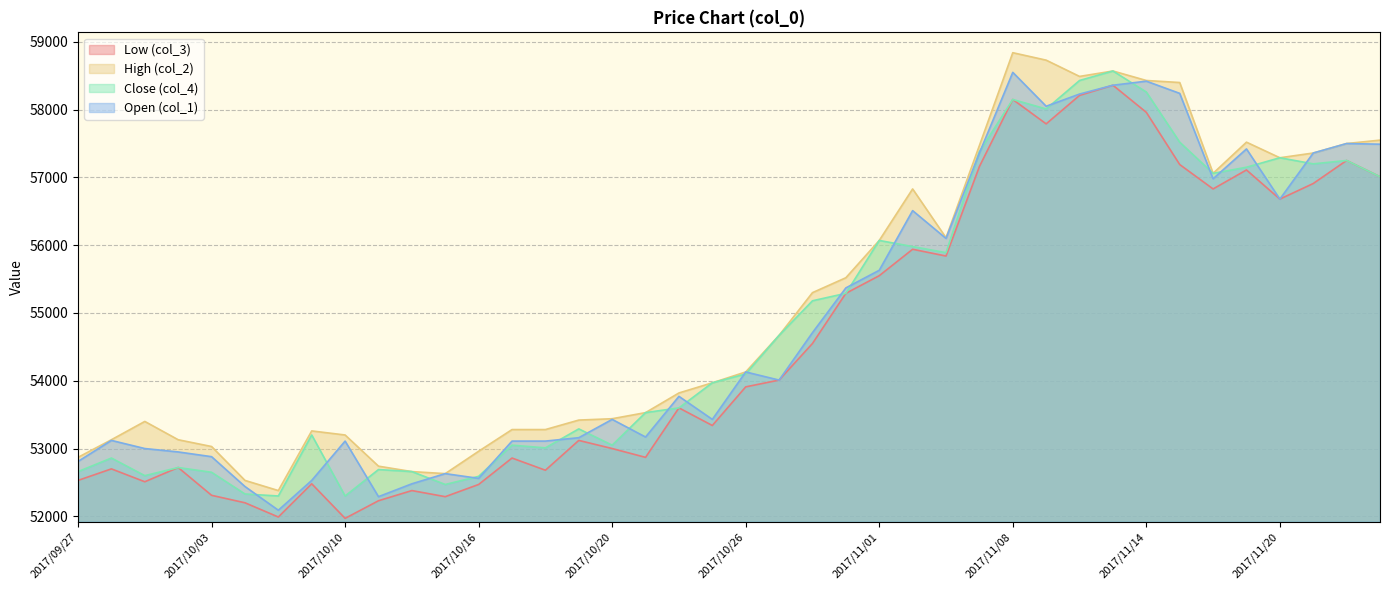

Reading left to right, transcribe all the data shown in this chart.

col_3: 2017/09/27=52530	2017/09/28=52700	2017/09/29=52510	2017/10/02=52720	2017/10/03=52310	2017/10/04=52200	2017/10/05=51990	2017/10/06=52480	2017/10/10=51970	2017/10/11=52230	2017/10/12=52380	2017/10/13=52290	2017/10/16=52470	2017/10/17=52860	2017/10/18=52680	2017/10/19=53120	2017/10/20=53000	2017/10/23=52870	2017/10/24=53600	2017/10/25=53340	2017/10/26=53910	2017/10/27=54010	2017/10/30=54550	2017/10/31=55290	2017/11/01=55550	2017/11/02=55940	2017/11/06=55840	2017/11/07=57160	2017/11/08=58150	2017/11/09=57790	2017/11/10=58210	2017/11/13=58360	2017/11/14=57960	2017/11/15=57190	2017/11/16=56830	2017/11/17=57110	2017/11/20=56680	2017/11/21=56910	2017/11/22=57250	2017/11/24=57010
col_2: 2017/09/27=52870	2017/09/28=53130	2017/09/29=53400	2017/10/02=53130	2017/10/03=53030	2017/10/04=52530	2017/10/05=52380	2017/10/06=53260	2017/10/10=53200	2017/10/11=52740	2017/10/12=52660	2017/10/13=52630	2017/10/16=52960	2017/10/17=53280	2017/10/18=53280	2017/10/19=53420	2017/10/20=53440	2017/10/23=53530	2017/10/24=53820	2017/10/25=53970	2017/10/26=54130	2017/10/27=54670	2017/10/30=55300	2017/10/31=55520	2017/11/01=56070	2017/11/02=56830	2017/11/06=56110	2017/11/07=57470	2017/11/08=58840	2017/11/09=58730	2017/11/10=58490	2017/11/13=58570	2017/11/14=58430	2017/11/15=58400	2017/11/16=57060	2017/11/17=57520	2017/11/20=57290	2017/11/21=57360	2017/11/22=57500	2017/11/24=57550
col_4: 2017/09/27=52660	2017/09/28=52860	2017/09/29=52600	2017/10/02=52720	2017/10/03=52650	2017/10/04=52330	2017/10/05=52300	2017/10/06=53200	2017/10/10=52300	2017/10/11=52690	2017/10/12=52660	2017/10/13=52470	2017/10/16=52590	2017/10/17=53050	2017/10/18=53010	2017/10/19=53290	2017/10/20=53050	2017/10/23=53530	2017/10/24=53600	2017/10/25=53970	2017/10/26=54100	2017/10/27=54670	2017/10/30=55180	2017/10/31=55290	2017/11/01=56070	2017/11/02=55980	2017/11/06=55890	2017/11/07=57380	2017/11/08=58150	2017/11/09=58010	2017/11/10=58430	2017/11/13=58570	2017/11/14=58260	2017/11/15=57520	2017/11/16=57060	2017/11/17=57150	2017/11/20=57290	2017/11/21=57200	2017/11/22=57250	2017/11/24=57010
col_1: 2017/09/27=52810	2017/09/28=53120	2017/09/29=53000	2017/10/02=52950	2017/10/03=52880	2017/10/04=52440	2017/10/05=52090	2017/10/06=52530	2017/10/10=53110	2017/10/11=52290	2017/10/12=52480	2017/10/13=52630	2017/10/16=52560	2017/10/17=53110	2017/10/18=53110	2017/10/19=53160	2017/10/20=53430	2017/10/23=53170	2017/10/24=53770	2017/10/25=53430	2017/10/26=54130	2017/10/27=54010	2017/10/30=54710	2017/10/31=55370	2017/11/01=55630	2017/11/02=56510	2017/11/06=56100	2017/11/07=57360	2017/11/08=58550	2017/11/09=58050	2017/11/10=58230	2017/11/13=58360	2017/11/14=58420	2017/11/15=58240	2017/11/16=56980	2017/11/17=57420	2017/11/20=56680	2017/11/21=57360	2017/11/22=57500	2017/11/24=57490